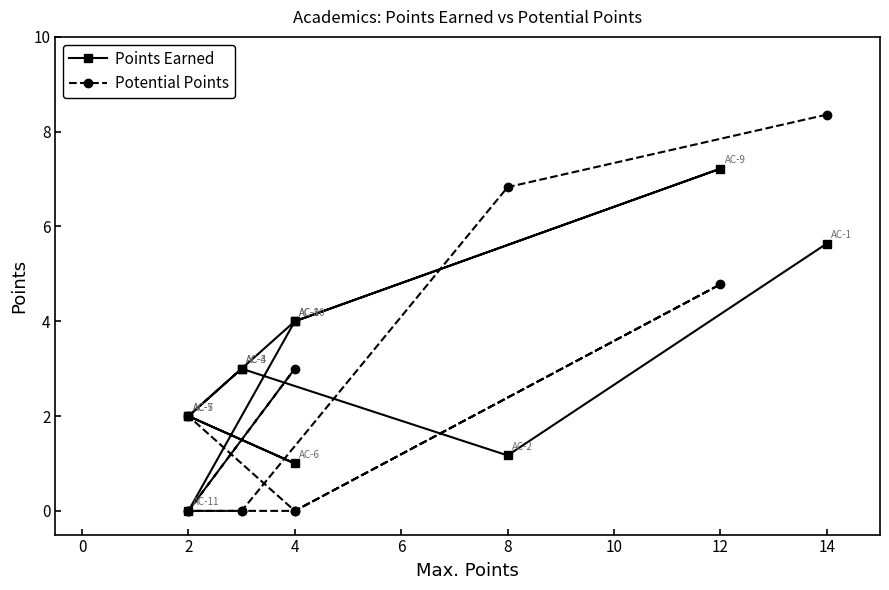

Reading left to right, what are all the values shown in this chart?

Points Earned: 5.6	1.2	3.0	3.0	2.0	1.0	2.0	4.0	7.2	4.0	0.0
Potential Points: 8.4	6.8	0.0	0.0	0.0	3.0	0.0	0.0	4.8	0.0	2.0